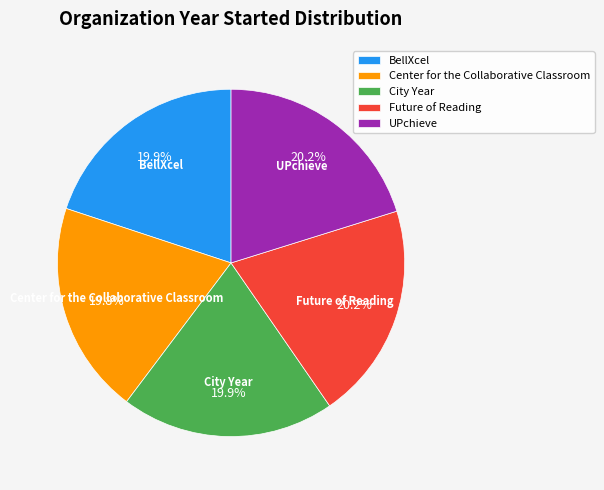

What percentage is the BellXcel slice, to the nearest percent?

20%